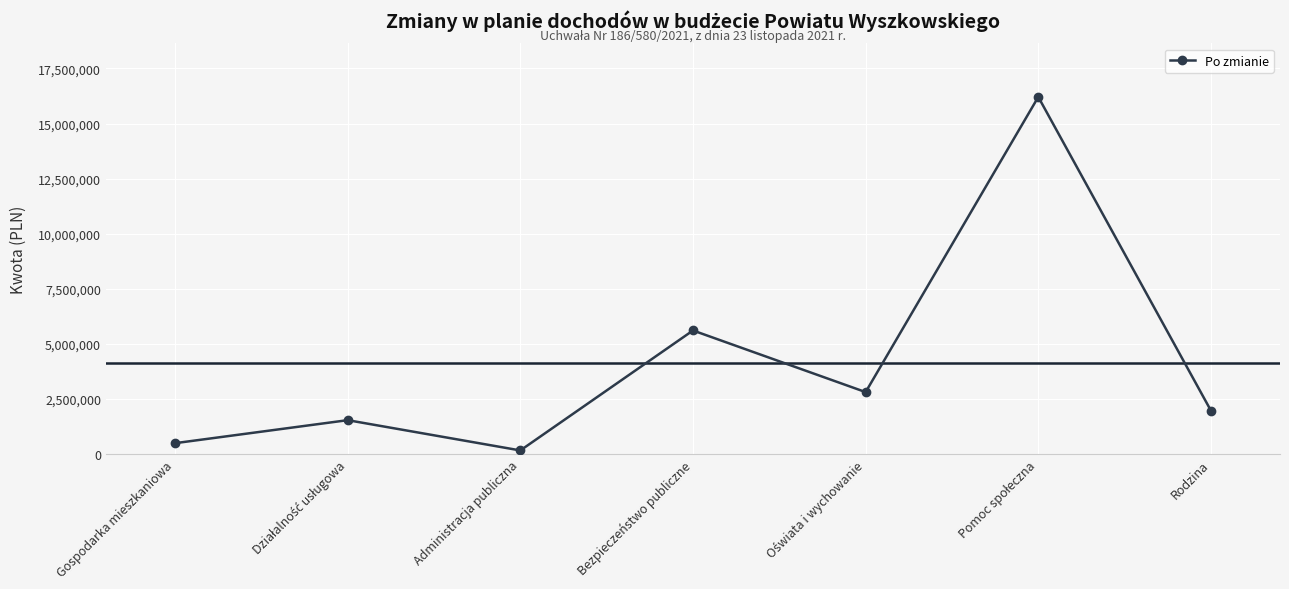

How many values are below 1971567?

3